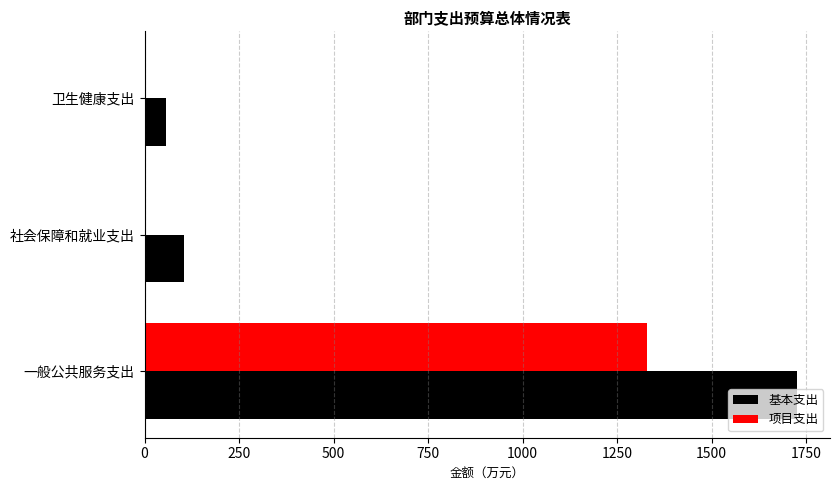

Which series has the largest total across all categories?

基本支出